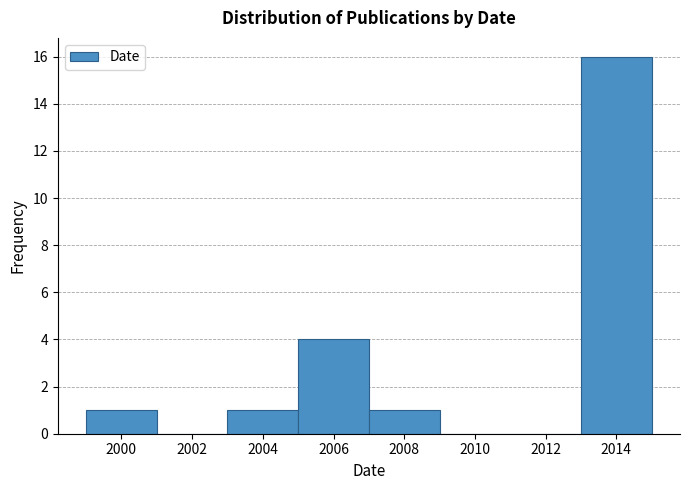

What is the height of the bar covering 2013 to 2015 on the x-axis? The values are not printed on the chart, so give them approximately, as read against the axis.

16